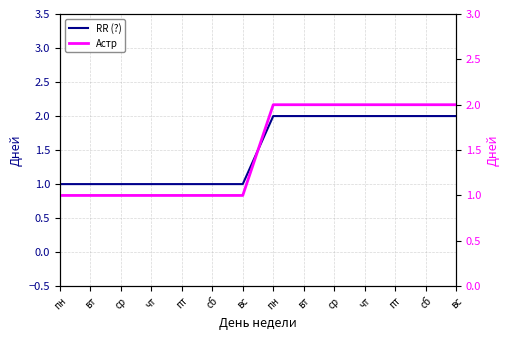

What are all the series names shown in the legend?

RR (?), Астр